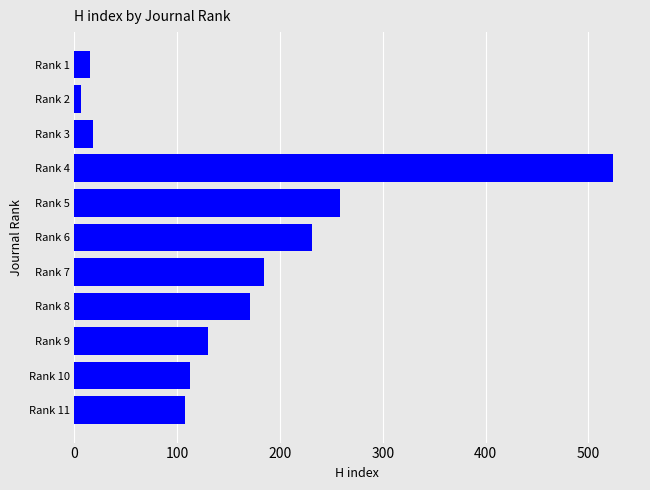

What is the difference between the maximum and second lowest values?

509